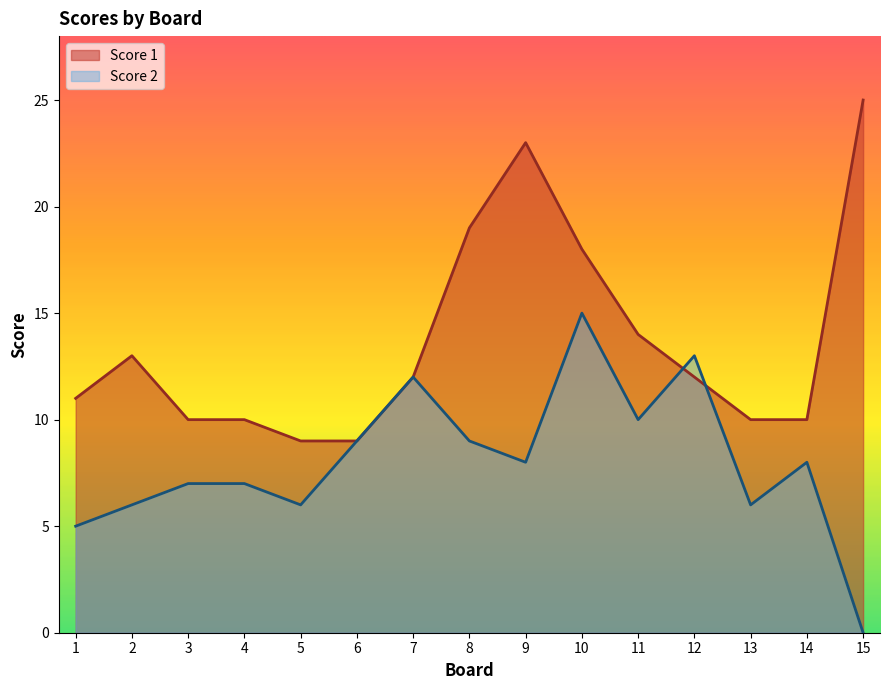

Is it true that Score 1 equals 3 at 12?

False